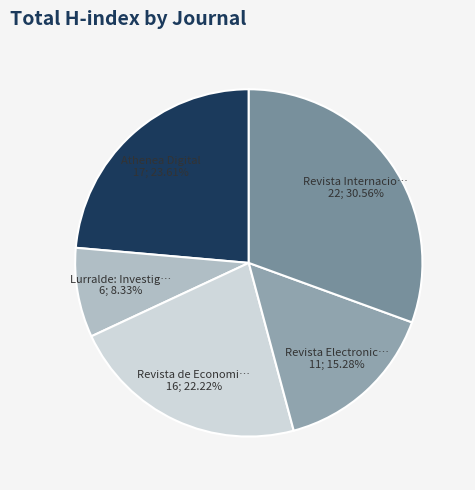

Count the number of slices in the pie.

5